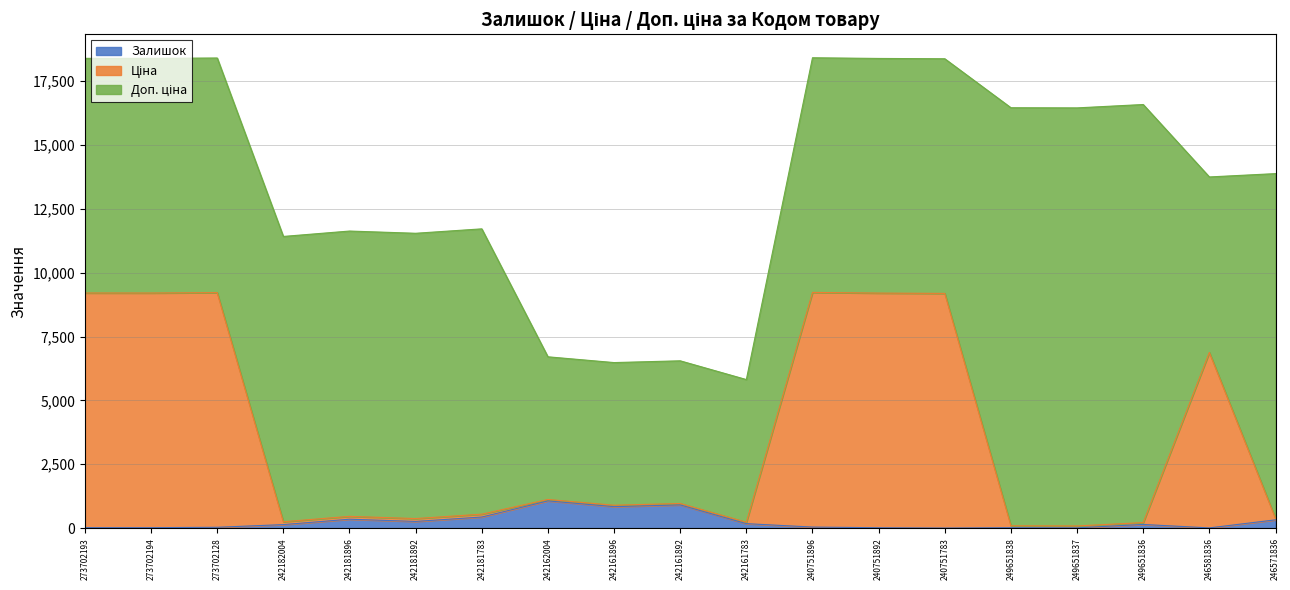

How many interior local peaks does the Залишок series have?

5